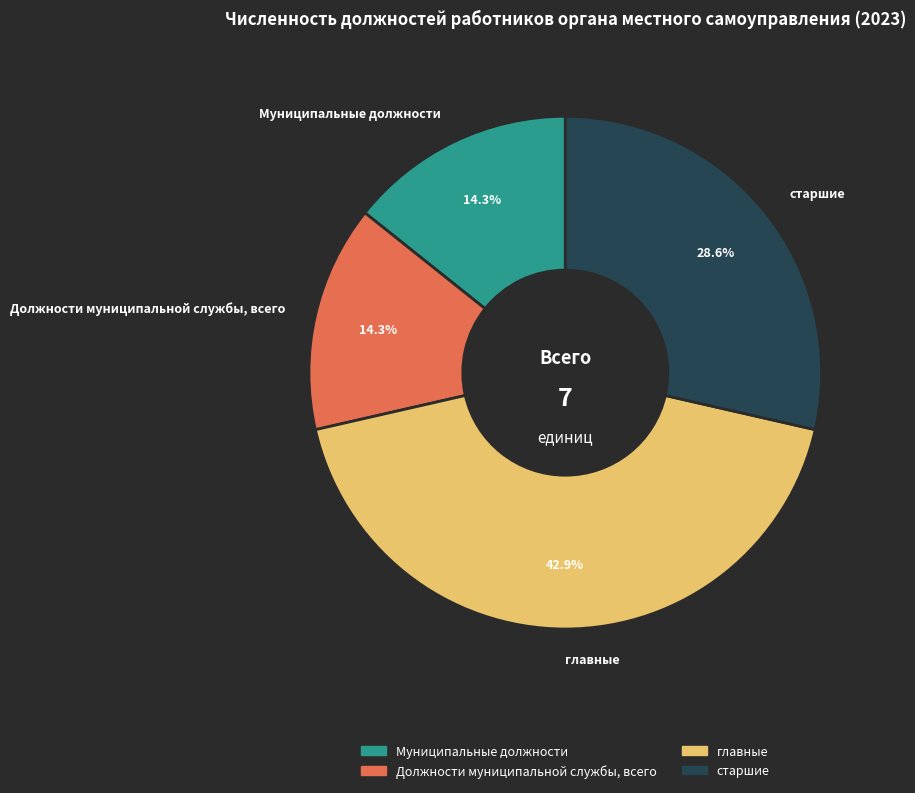

Which category has the biggest portion of the pie?

главные